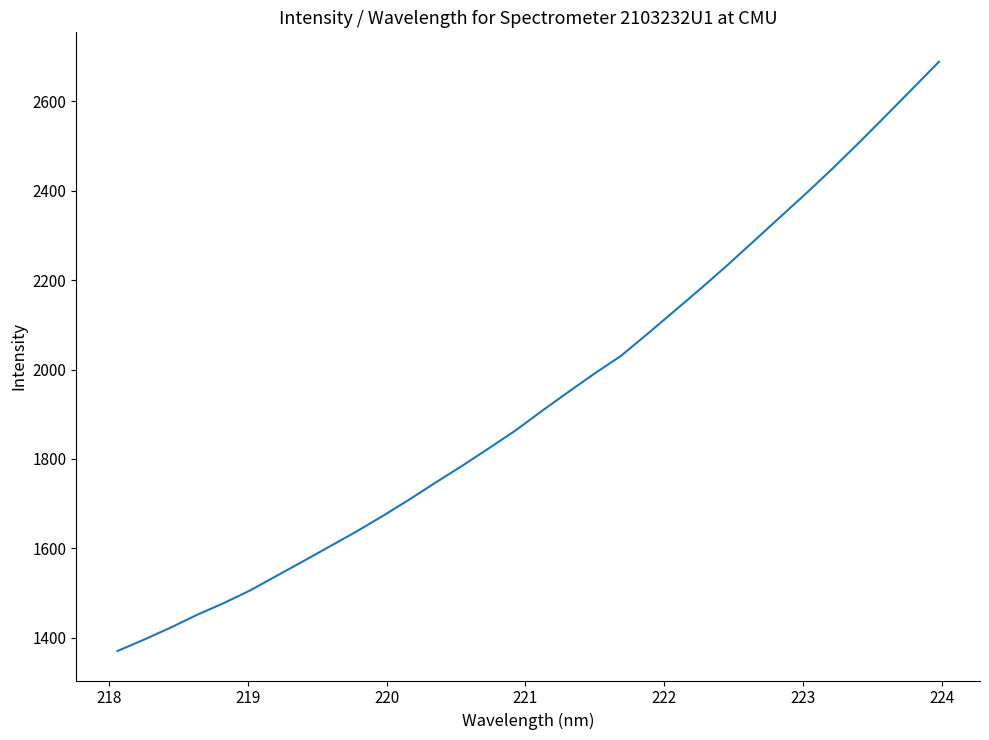

How many distinct data groups are displayed?

1